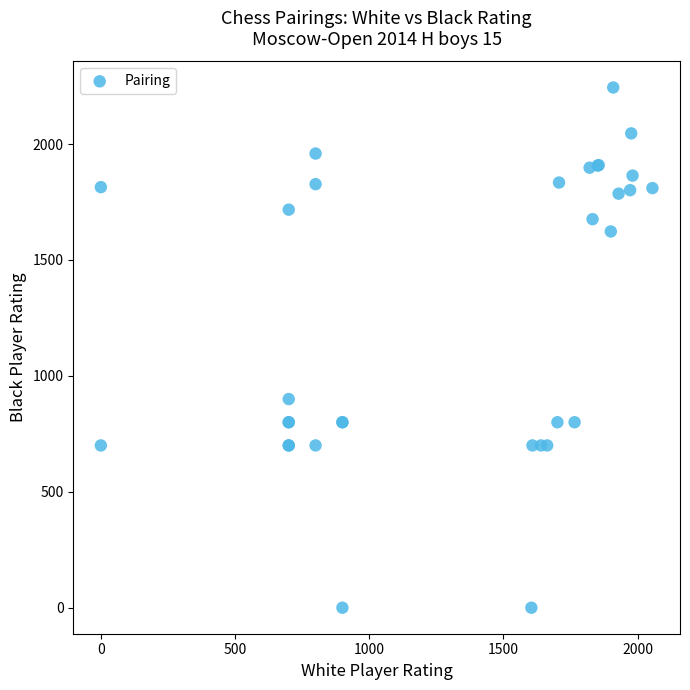

What Y value in the scatter plot is closest to 1122?

900